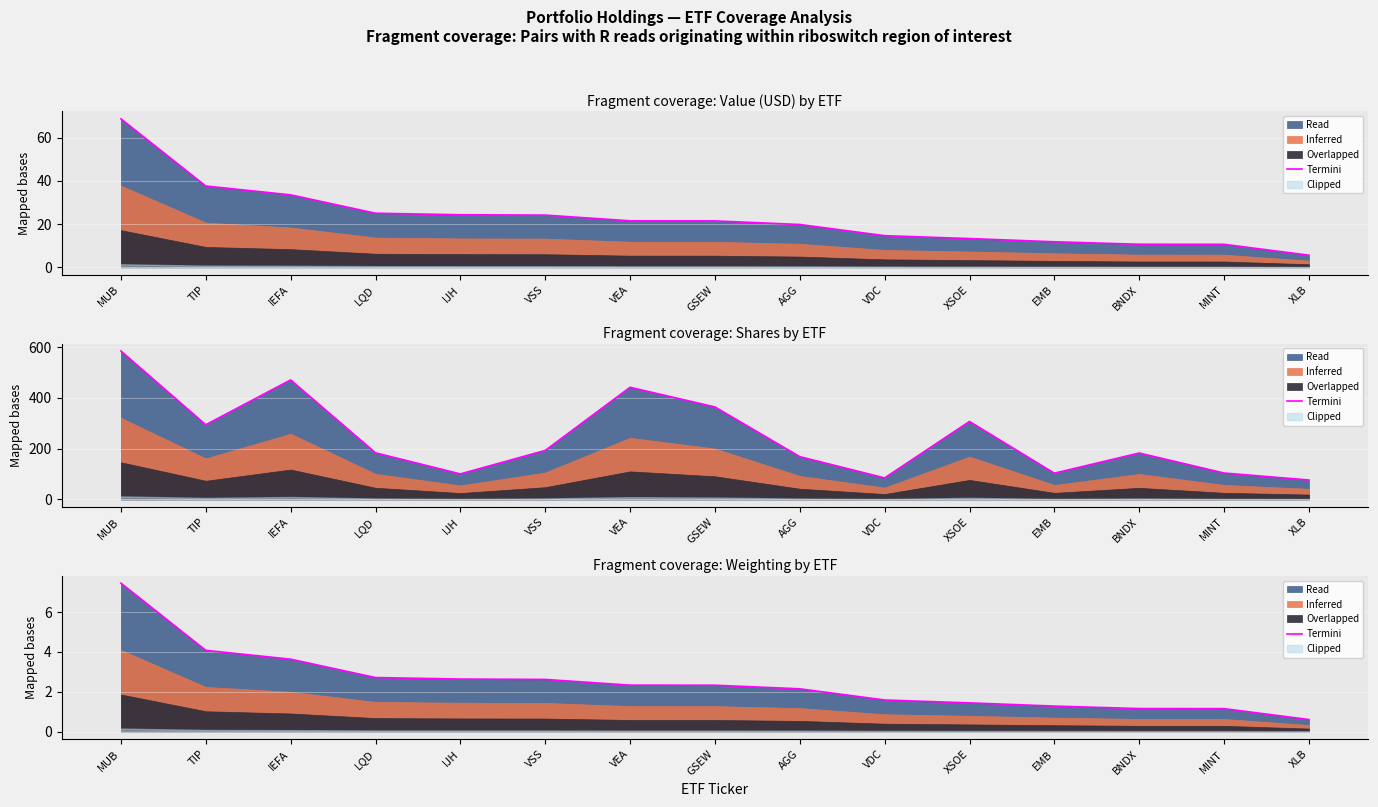

How many data points are less than 2?

6